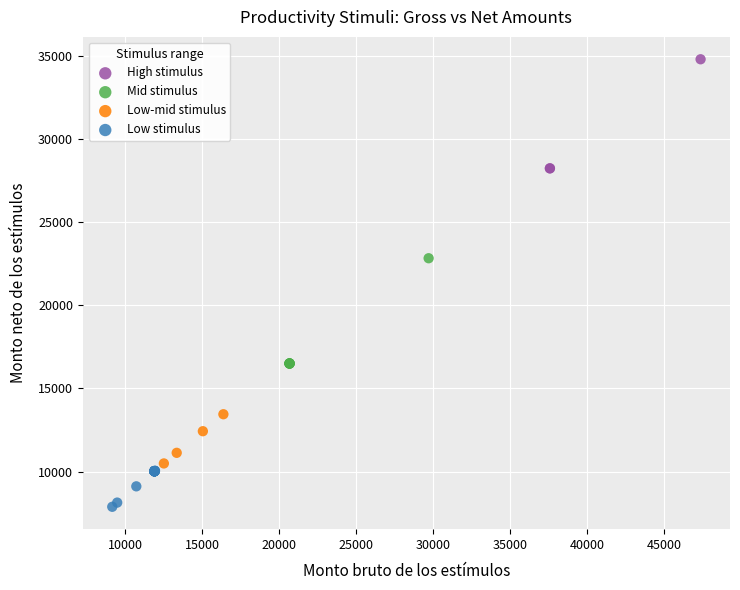

Which series reaches the maximum Y coordinate?

High stimulus